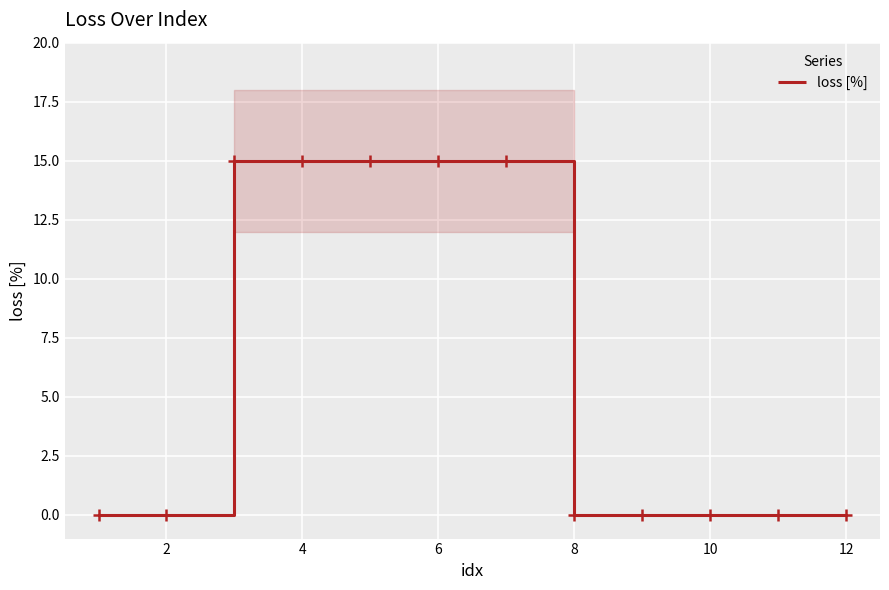

What is the sum of all values?

75